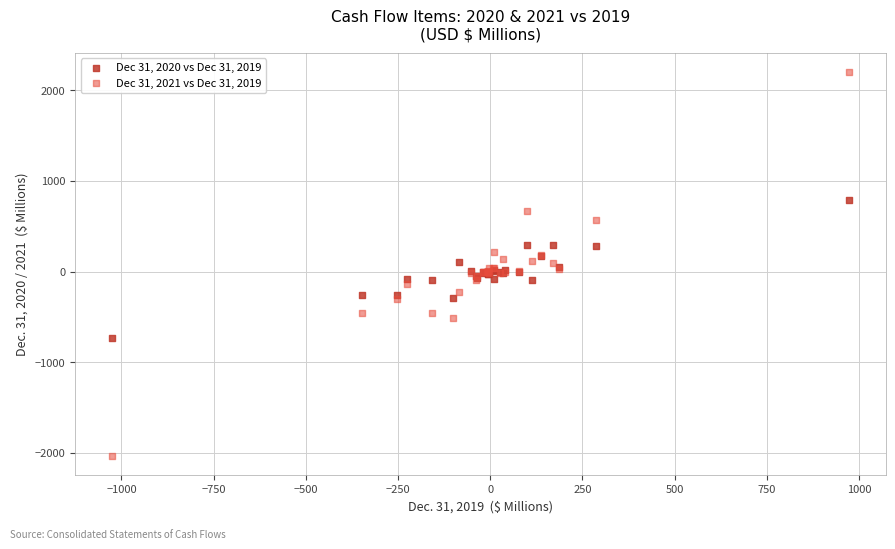

Which series reaches the minimum Y coordinate?

Dec 31, 2021 vs Dec 31, 2019